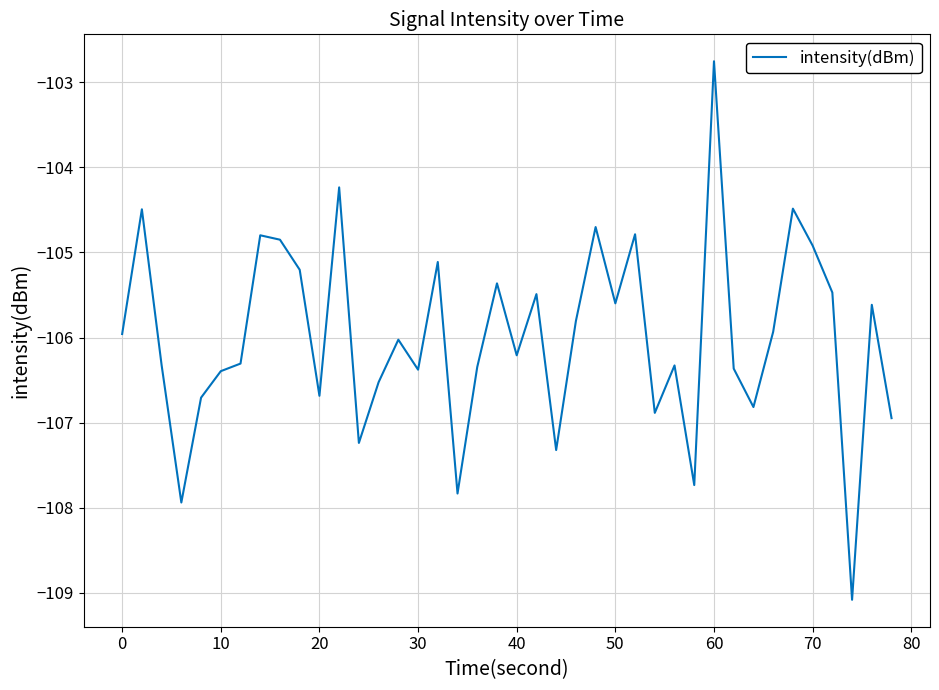

What is the maximum value shown in the chart?

-102.8